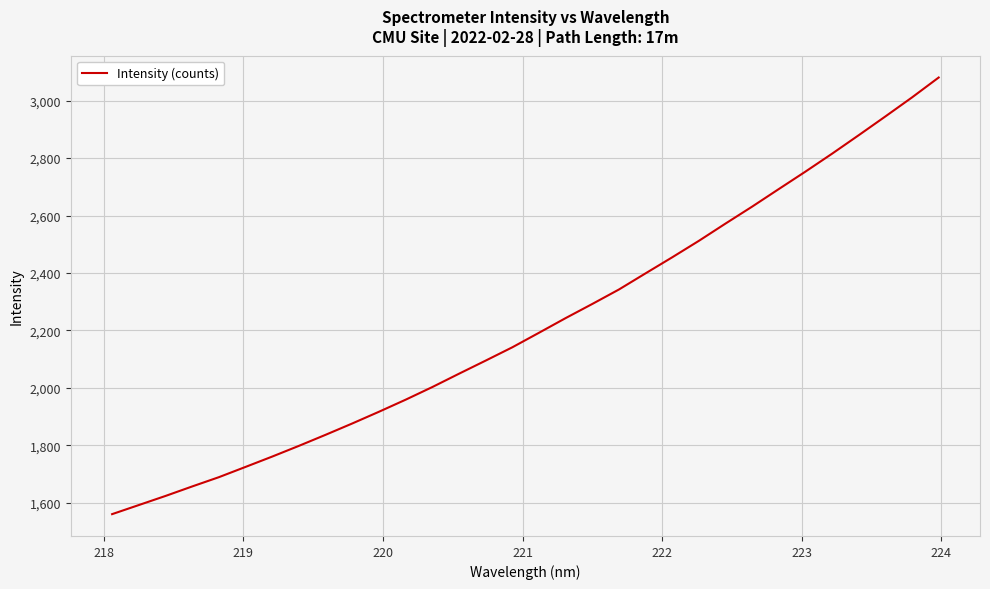

What is the difference between the maximum and minimum values?

1519.4